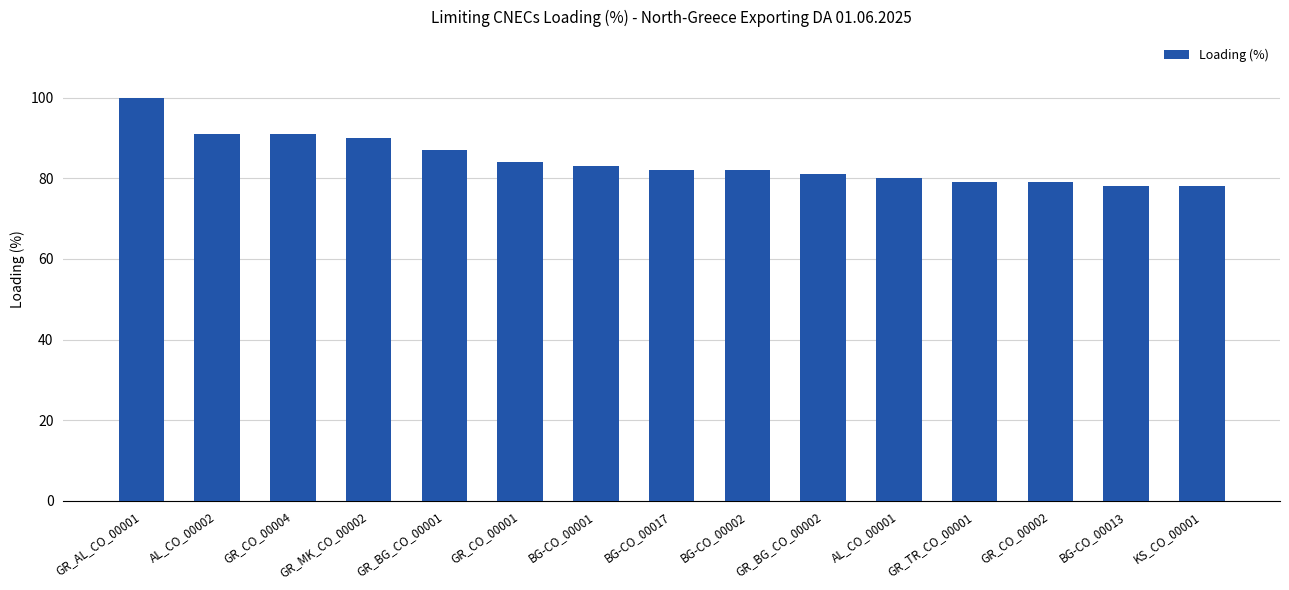

What is the difference between the maximum and minimum values?

22